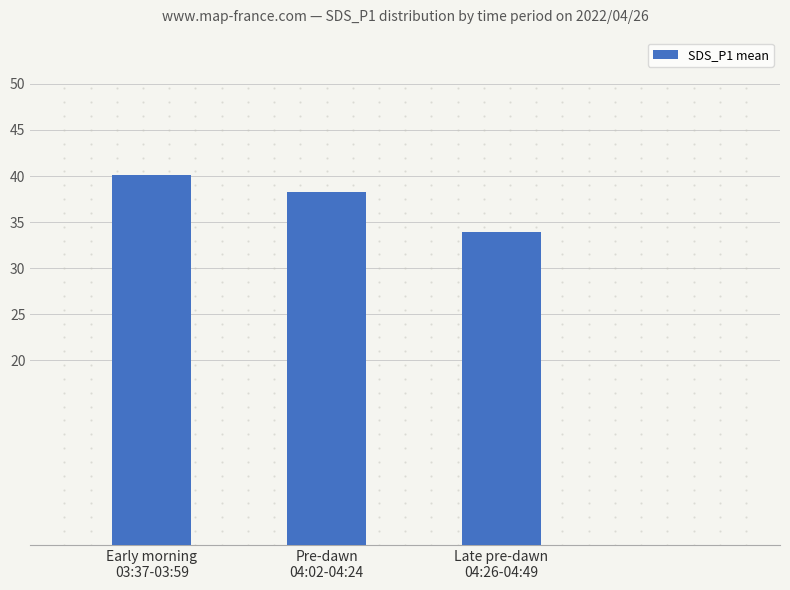

Are the bars grouped side by side (vs. stacked)?

No